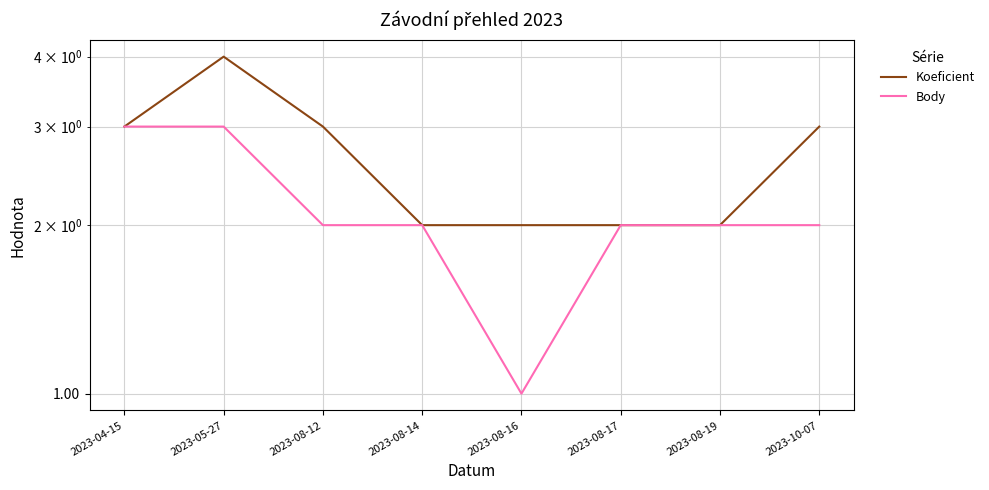

Which category has the highest value in the Body series?

2023-04-15